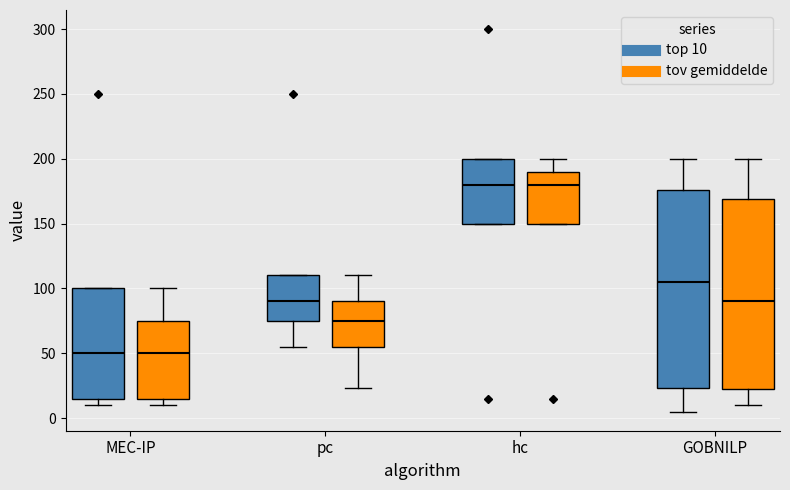

Reading left to right, transcribe this box plot: for each box, give where its median line is, the range the box spans, and where its two whiskers end, as read against the y-axis. The values are not printed on the chart, so give them approximately, as read against the axis.

MEC-IP (top 10): median 50, box 15 to 100, whiskers 10 to 100
MEC-IP (tov gemiddelde): median 50, box 15 to 75, whiskers 10 to 100
pc (top 10): median 90, box 75 to 110, whiskers 55 to 110
pc (tov gemiddelde): median 75, box 55 to 90, whiskers 25 to 110
hc (top 10): median 180, box 150 to 200, whiskers 150 to 200
hc (tov gemiddelde): median 180, box 150 to 190, whiskers 150 to 200
GOBNILP (top 10): median 105, box 25 to 175, whiskers 5 to 200
GOBNILP (tov gemiddelde): median 90, box 25 to 170, whiskers 10 to 200